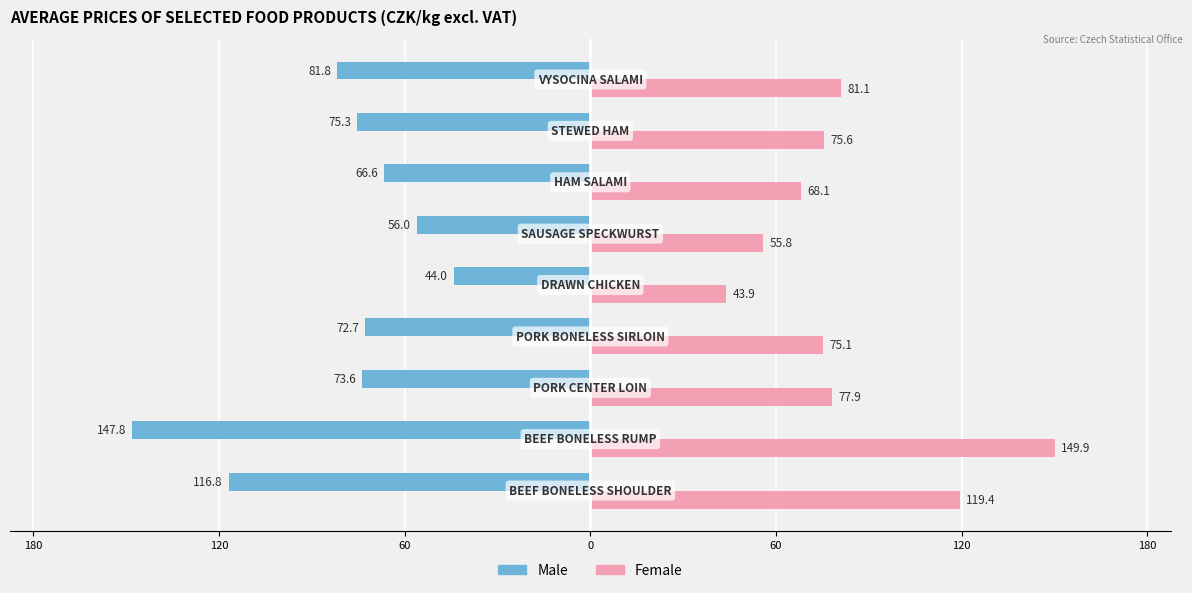

What are all the series names shown in the legend?

Male, Female